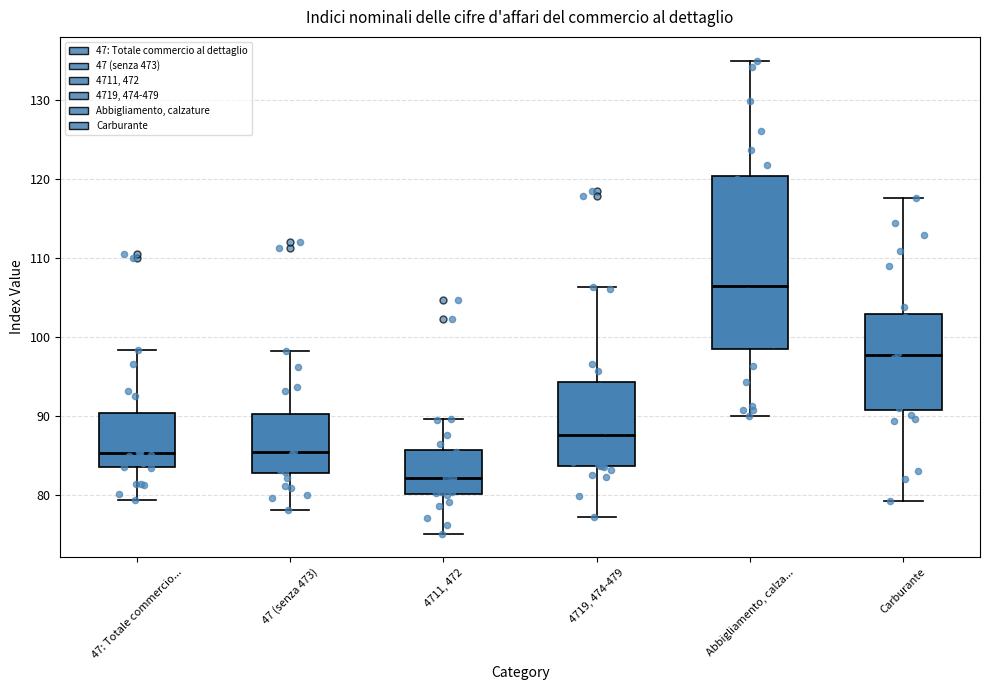

Reading left to right, transcribe this box plot: for each box, give where its median line is, the range the box spans, and where its two whiskers end, as read against the y-axis. The values are not printed on the chart, so give them approximately, as read against the axis.

47: Totale commercio...: median 85, box 84 to 90, whiskers 79 to 98
47 (senza 473): median 85, box 83 to 90, whiskers 78 to 98
4711, 472: median 82, box 80 to 86, whiskers 75 to 90
4719, 474-479: median 88, box 84 to 94, whiskers 77 to 106
Abbigliamento, calza...: median 107, box 98 to 120, whiskers 90 to 135
Carburante: median 98, box 91 to 103, whiskers 79 to 118